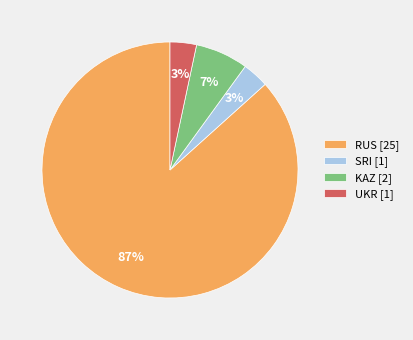

Is it true that SRI [1] is 3% of the pie?

True